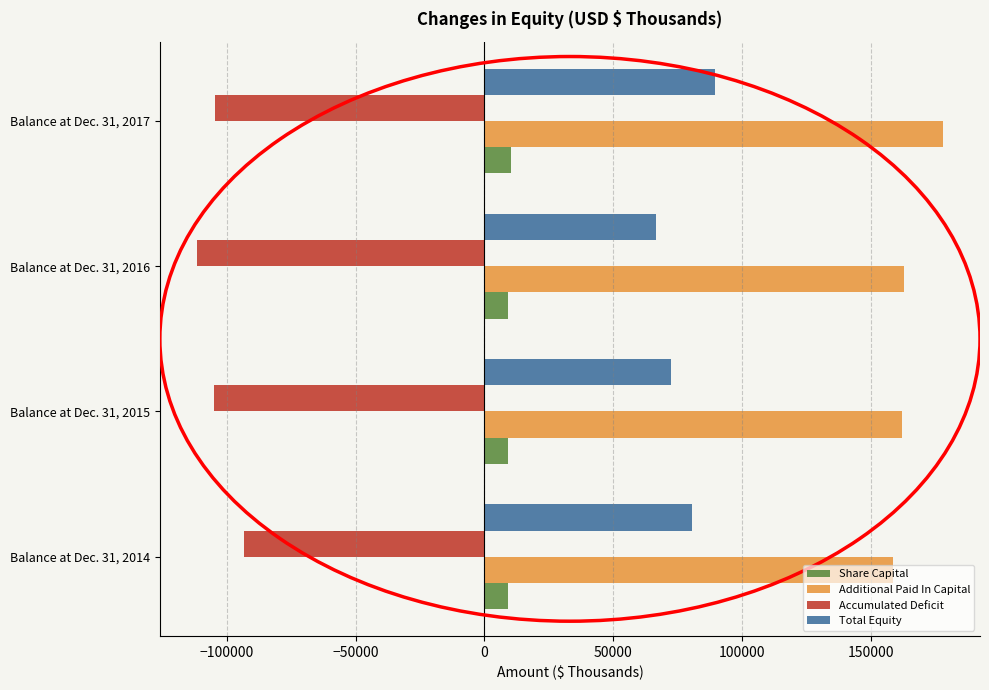

What is the sum of all Additional Paid In Capital values?

661200